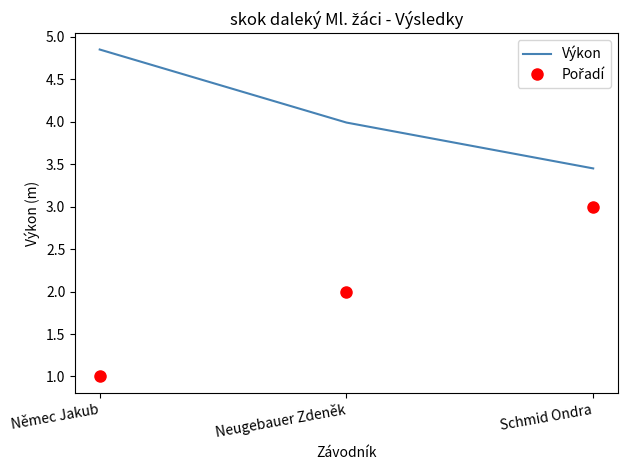

What position from the left is Neugebauer Zdeněk?

2